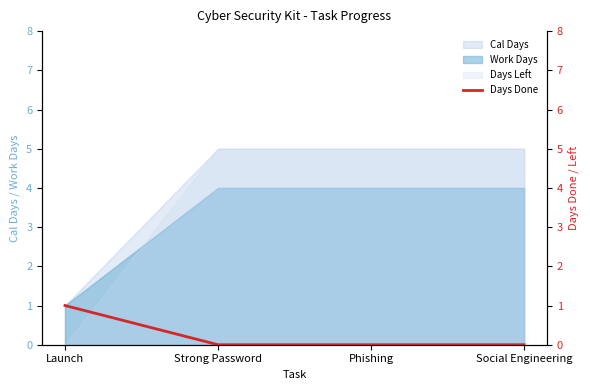

True or false: the data shows -1 at Phishing.

False